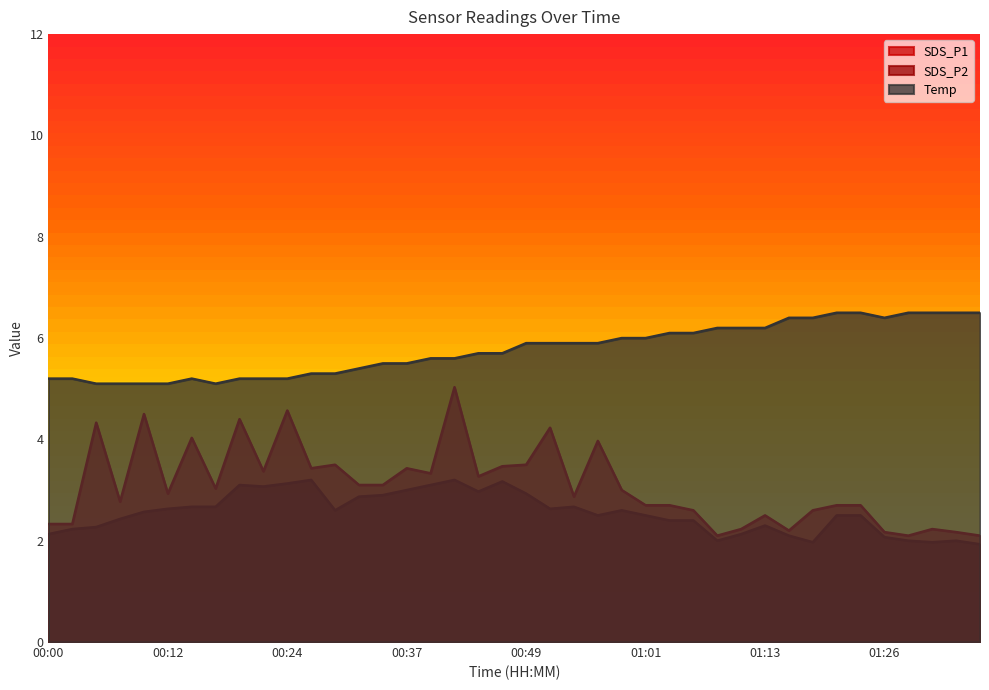

How many data points in SDS_P1 are above 3?

19